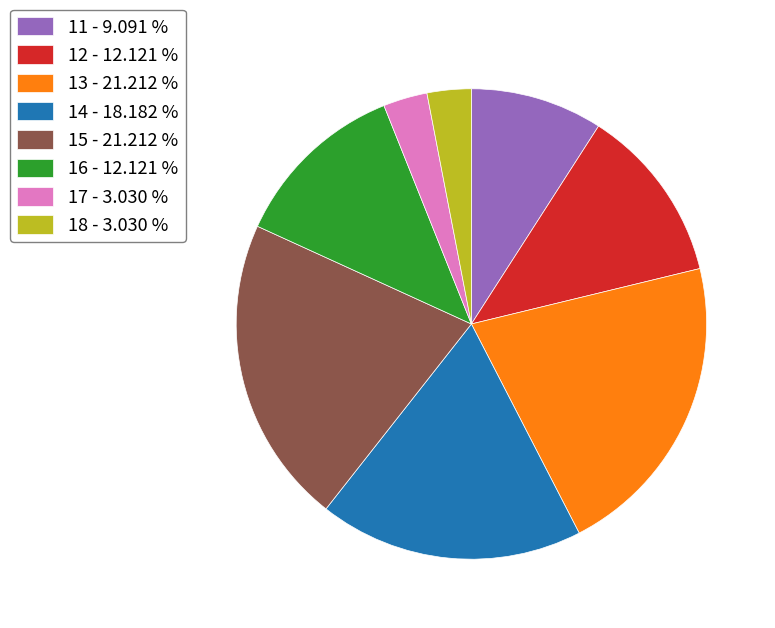

Between 17 - 3.030 % and 16 - 12.121 %, which is larger?

16 - 12.121 %